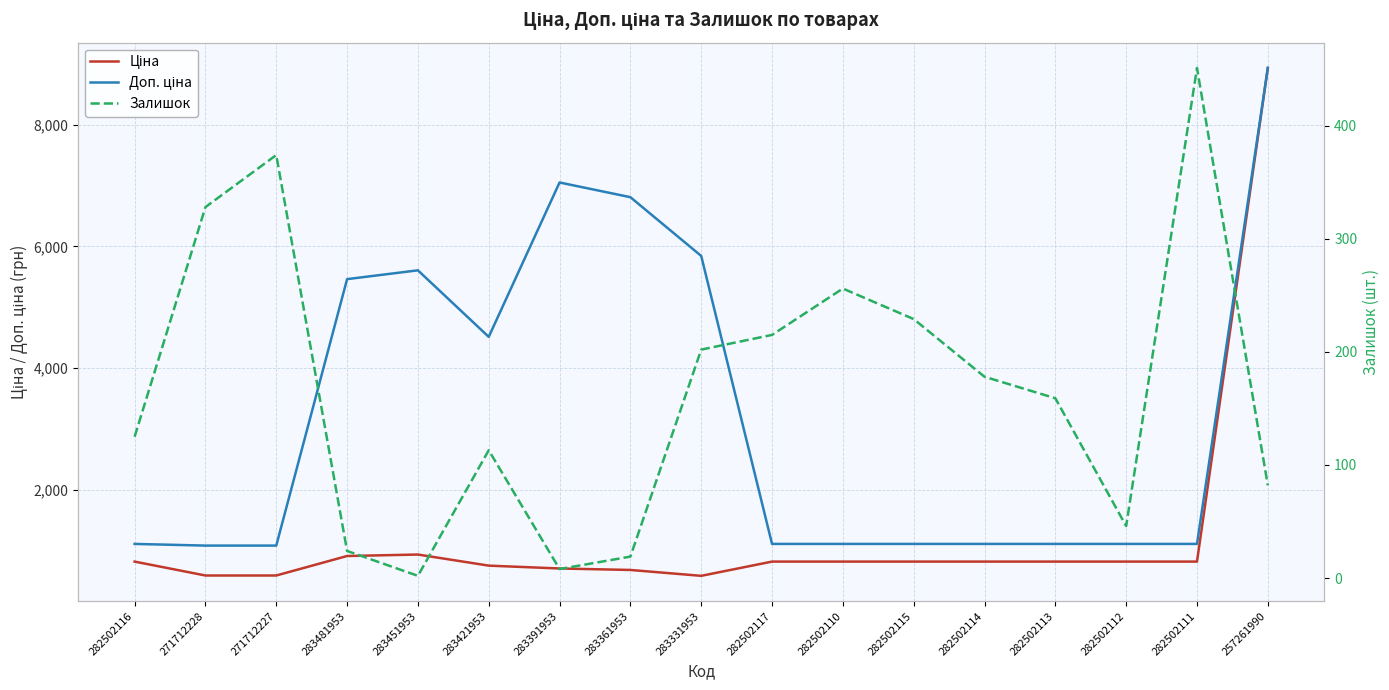

Which series has the largest total across all categories?

Доп. ціна